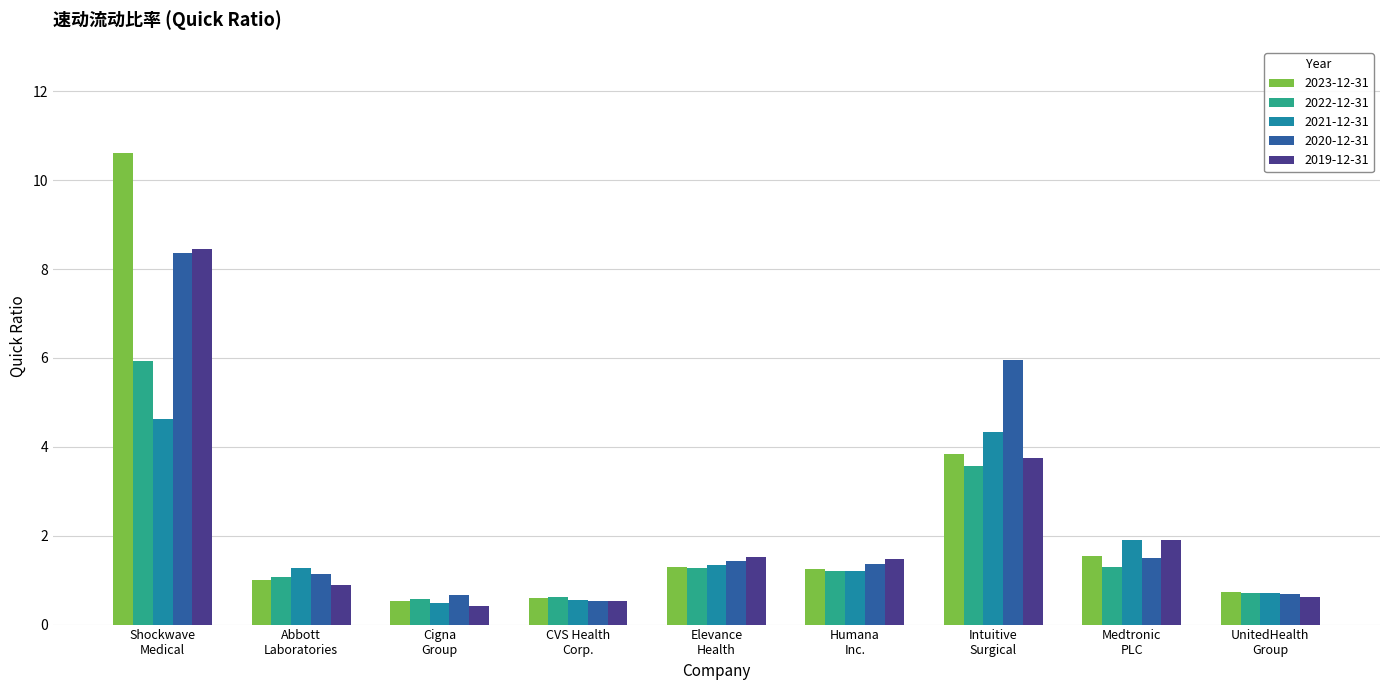

Which series has the largest range (max minus min)?

2023-12-31